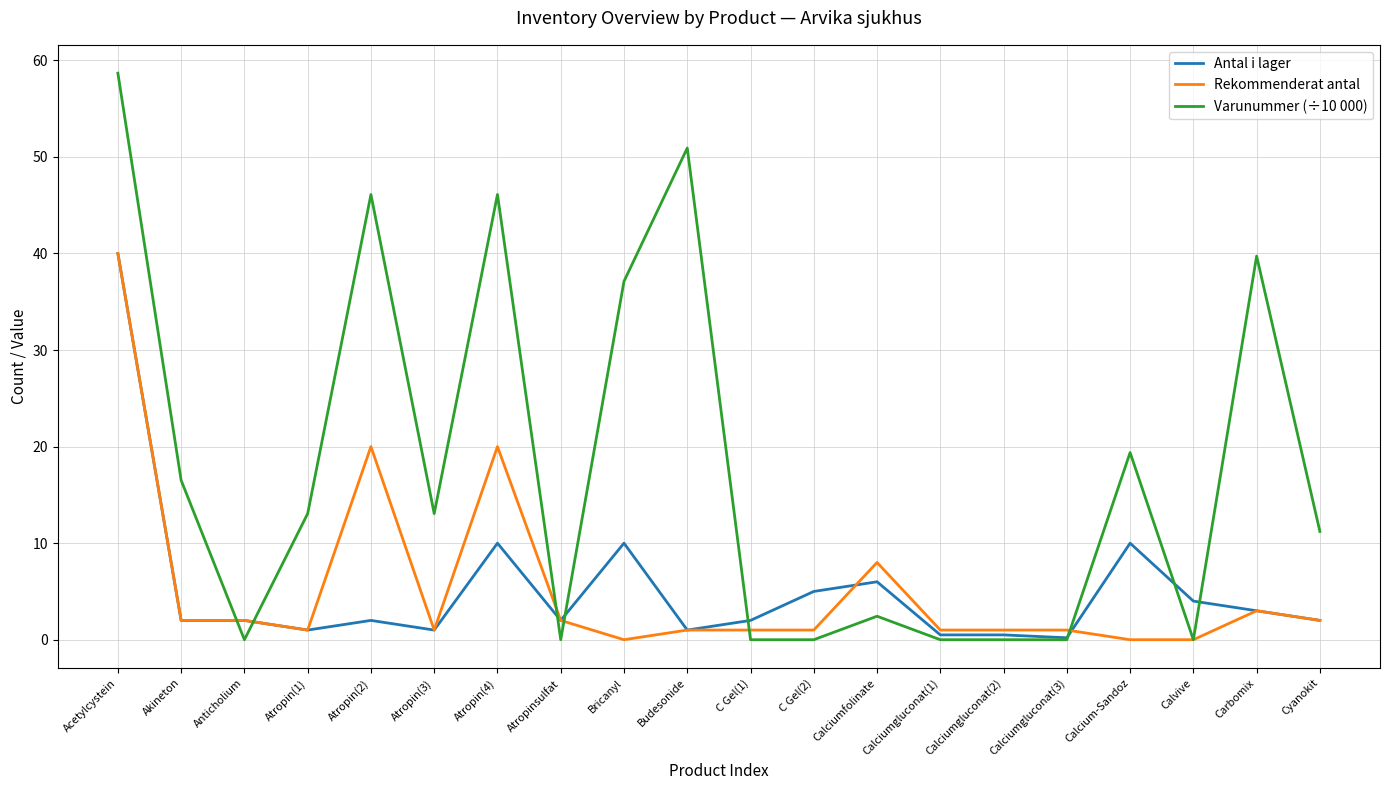

What position from the right is Calciumfolinate?

8